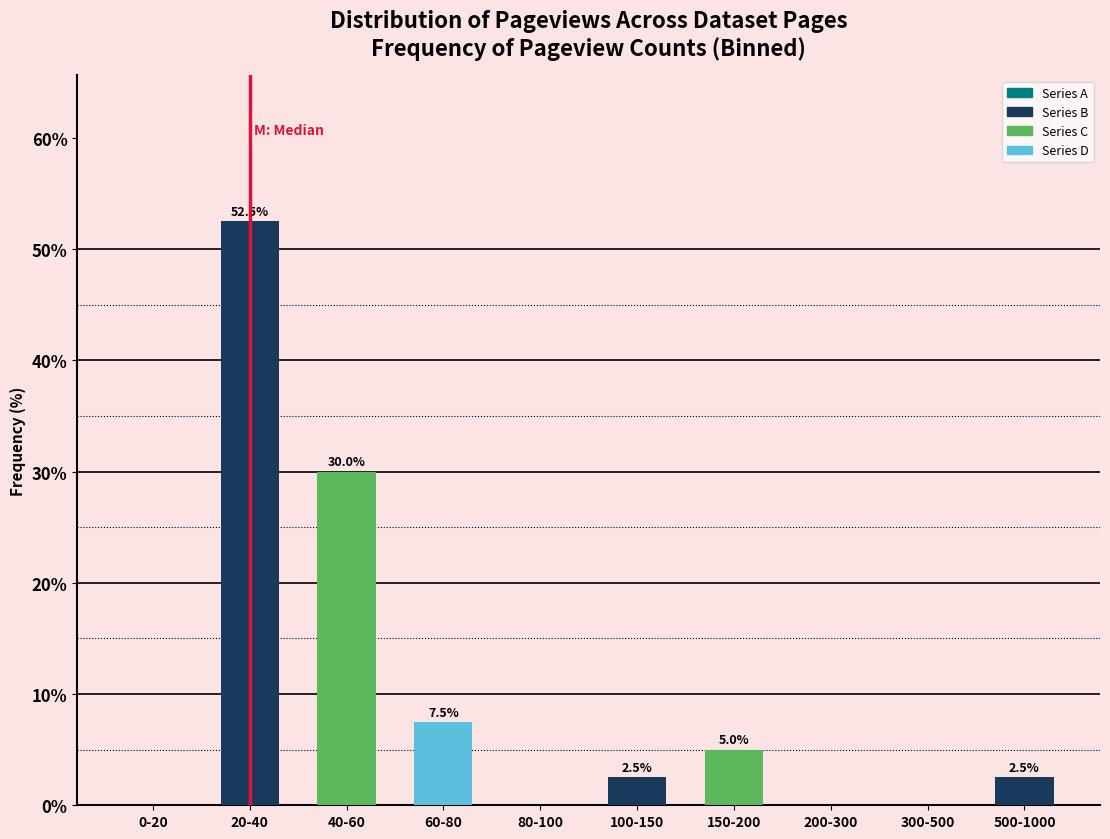

Which has a higher value, 300-500 or 60-80?

60-80